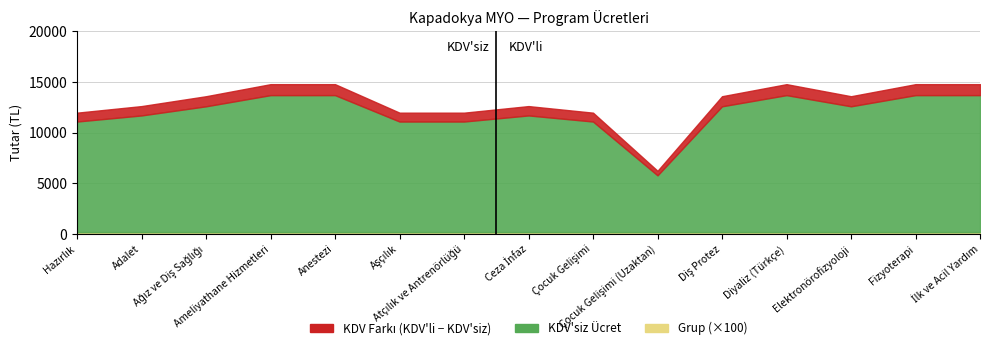

Reading left to right, transcribe all the data shown in this chart.

KDV'siz: 11100	11700	12600	13700	13700	11100	11100	11700	11100	5800	12600	13700	12600	13700	13700
KDV'li: 11972	12620	13592	14780	14780	11972	11972	12620	11972	6248	13592	14780	13592	14780	14780